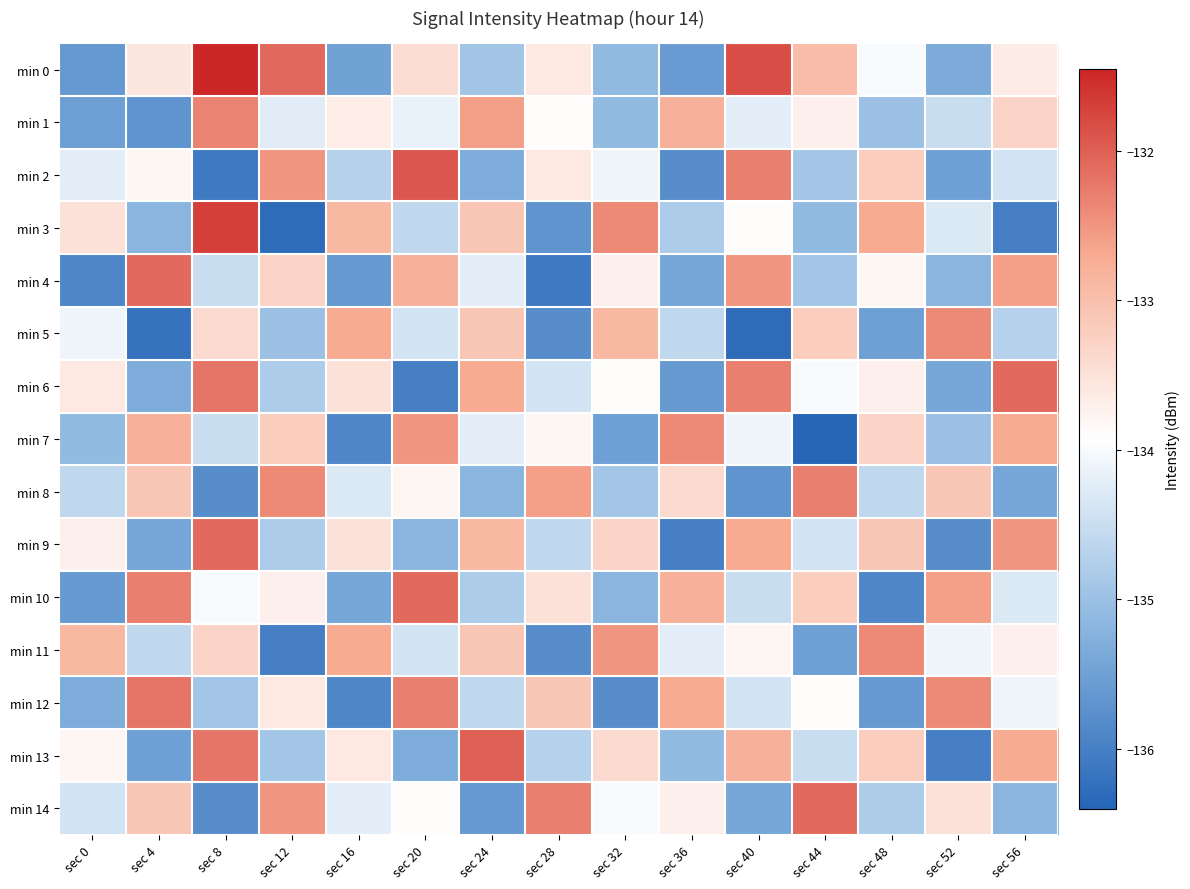

Which label corresponds to the largest value in the chart?

sec 8